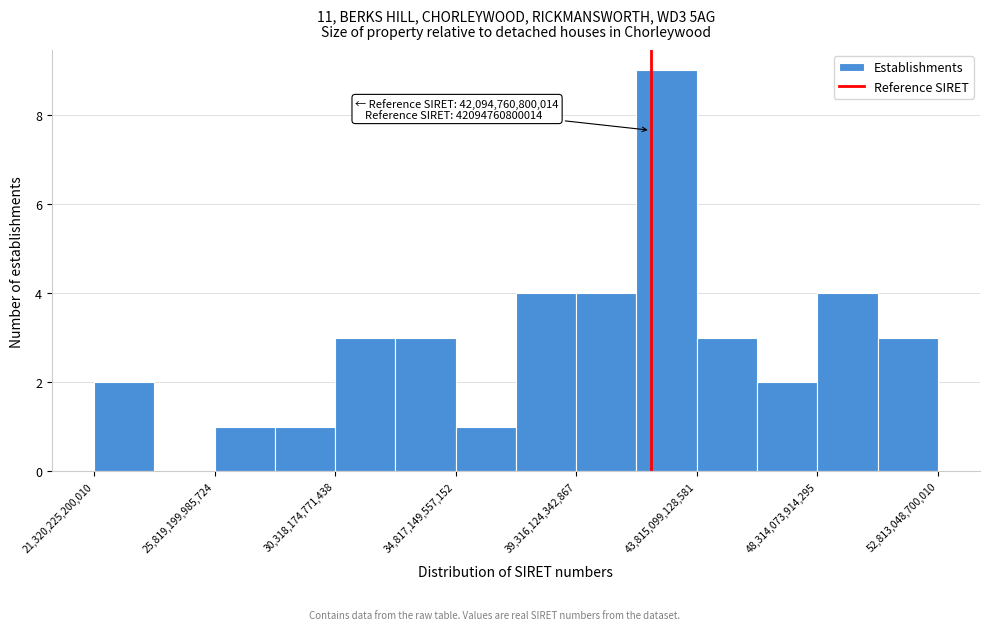

Over which range of the x-axis is the bar tallest?

41500000000000 to 44000000000000